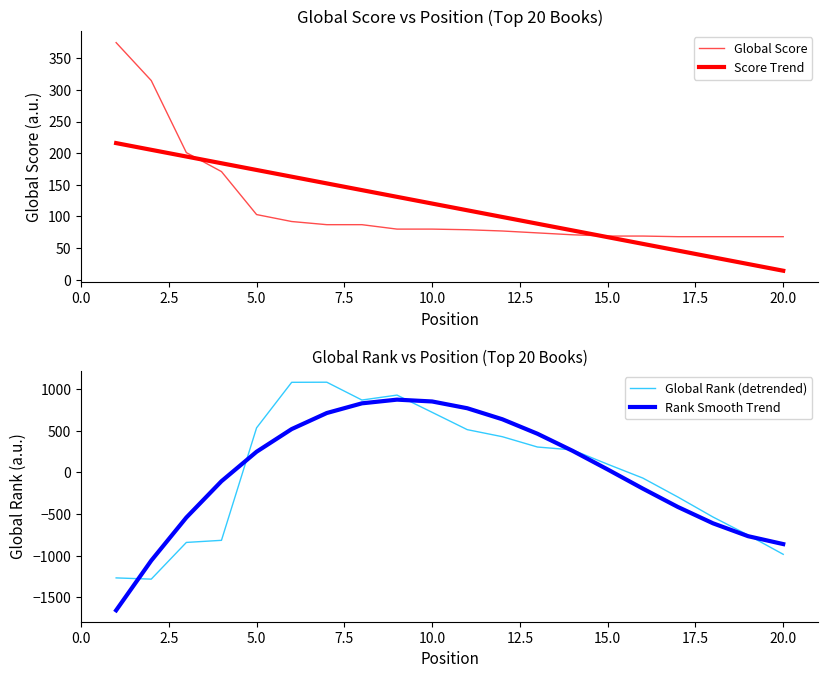

What is the highest value of the Rank Smooth Trend series?

873.2